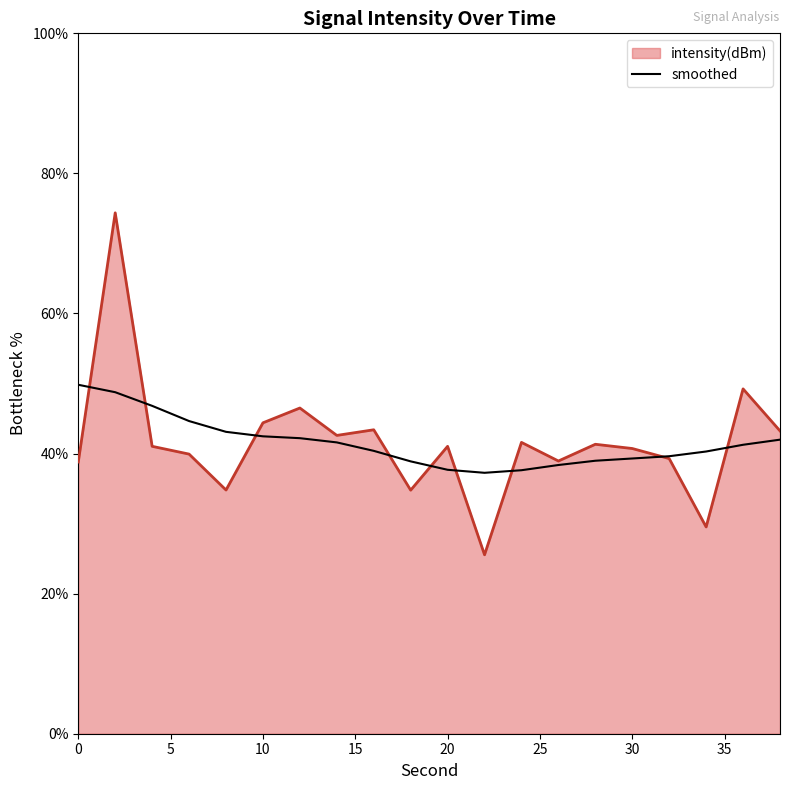

What is the greatest value displayed?

74.4